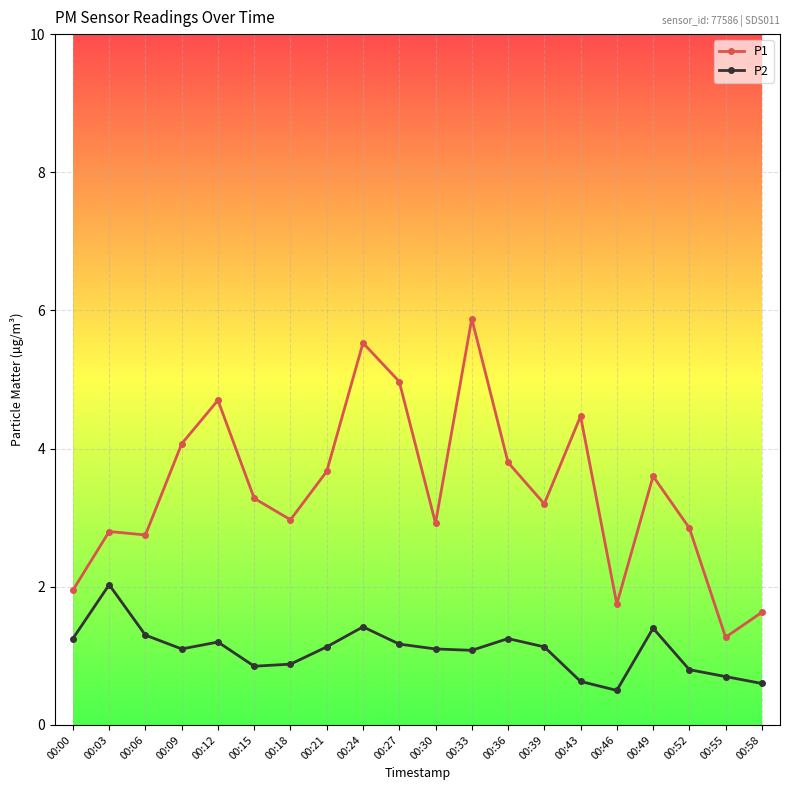

What is the value of the P1 point at the 3rd from the left?

2.8